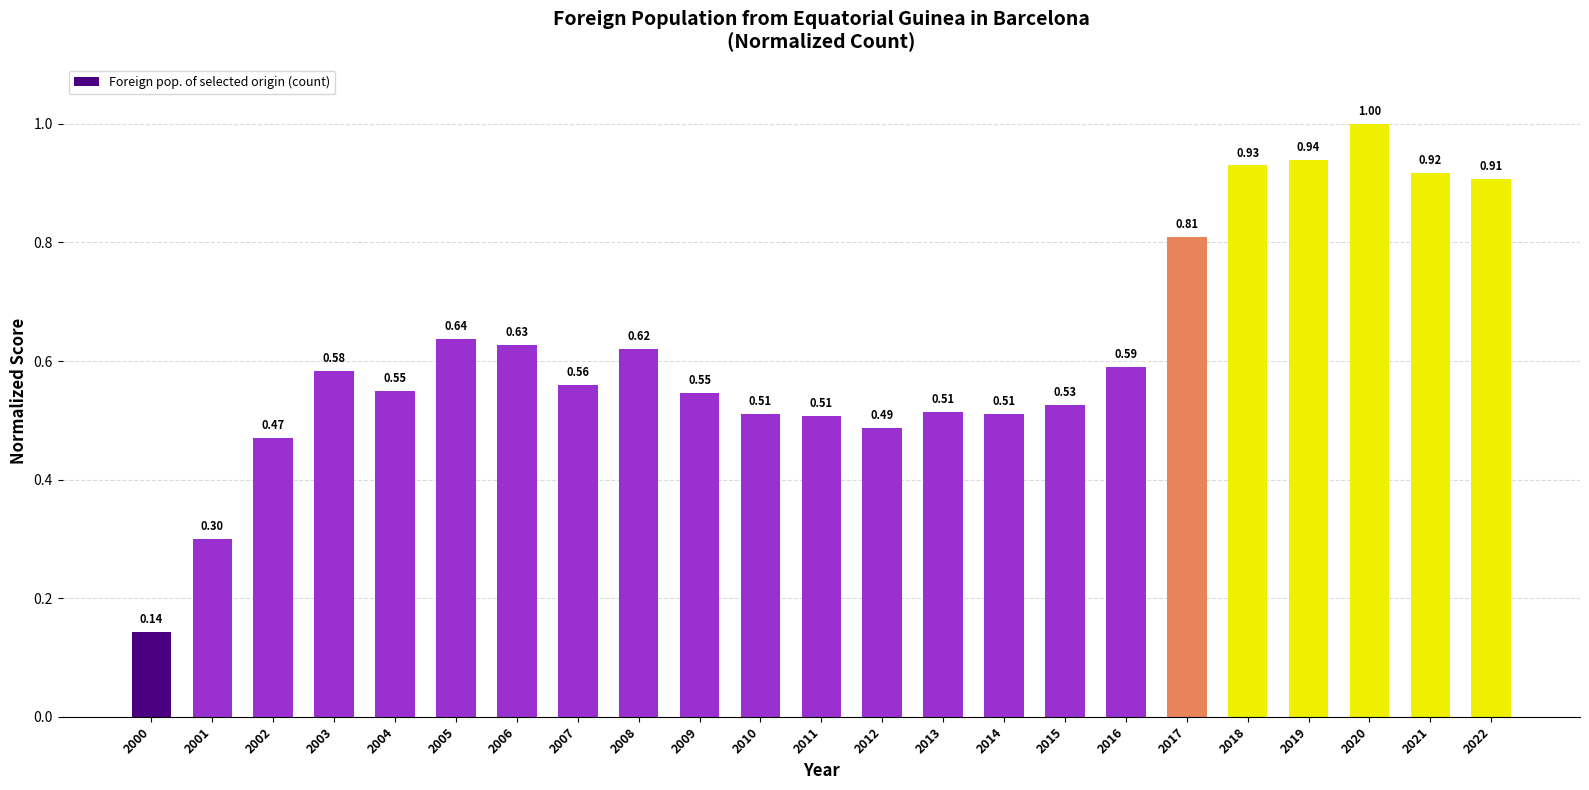

What is the difference between the values at 2020 and 2003?

0.4